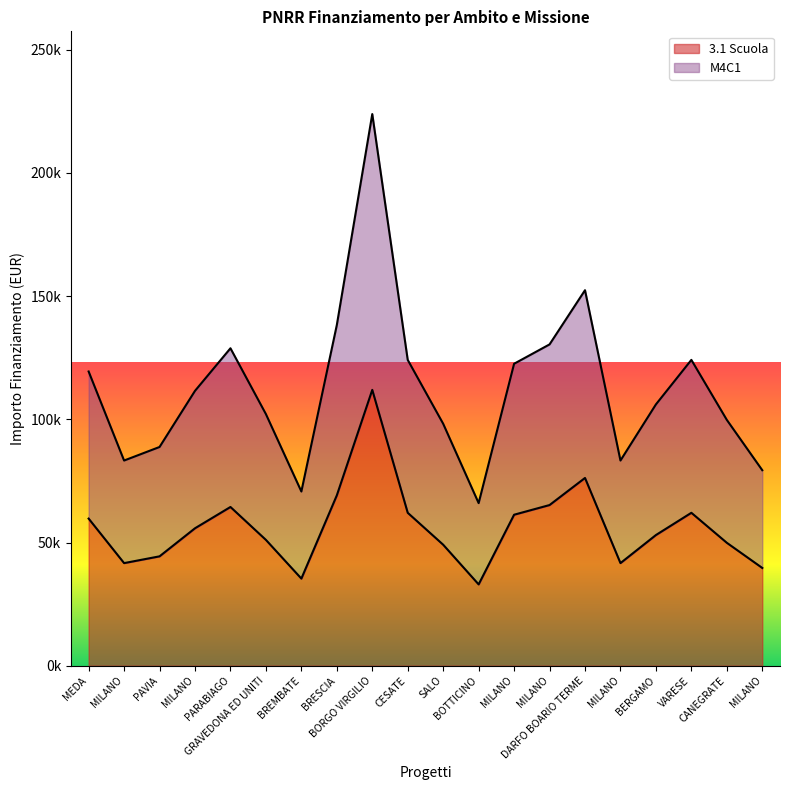

Which has a higher value, PARABIAGO or BRESCIA?

BRESCIA